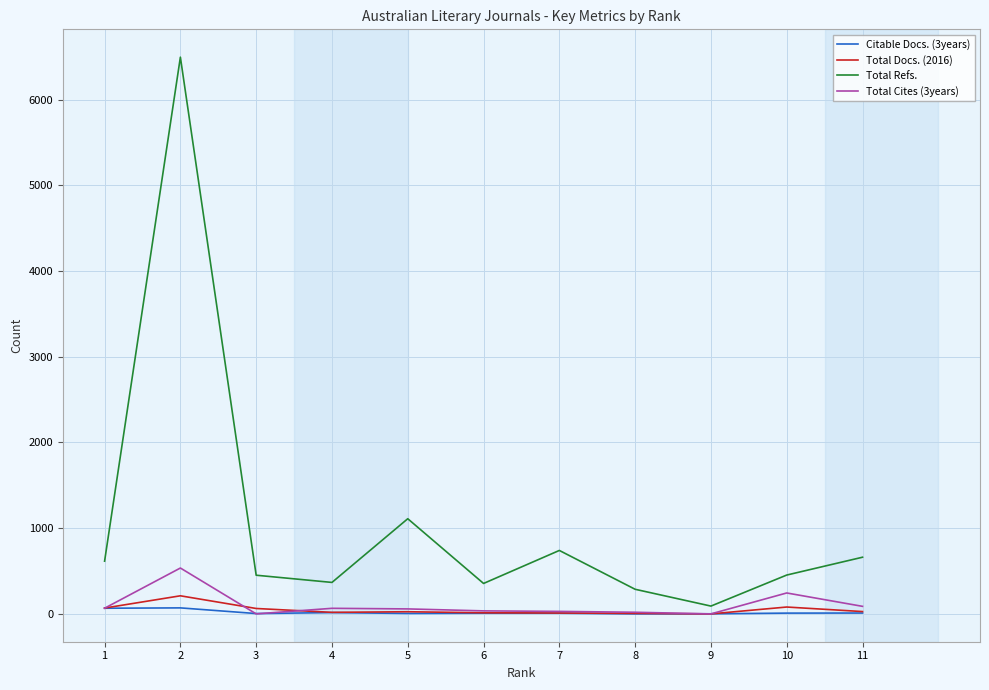

What is the spread (max minus min) of values at 1?

549